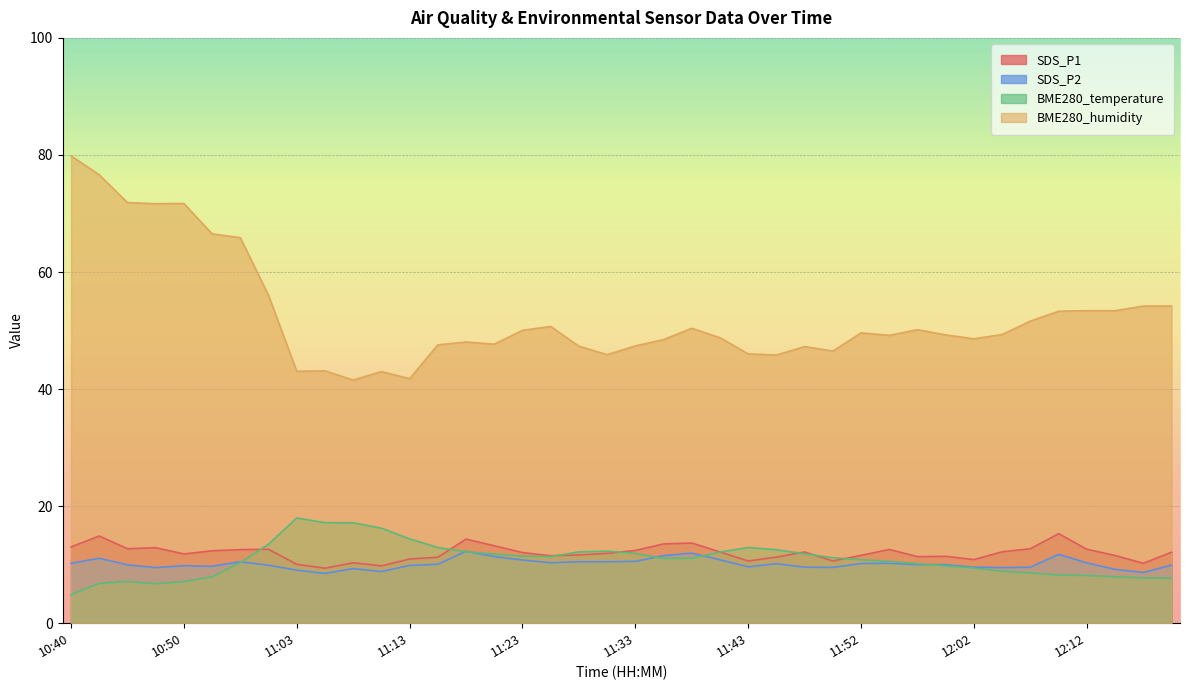

In SDS_P1, how many points are higher than both neighbors (excluding endpoints)?

10